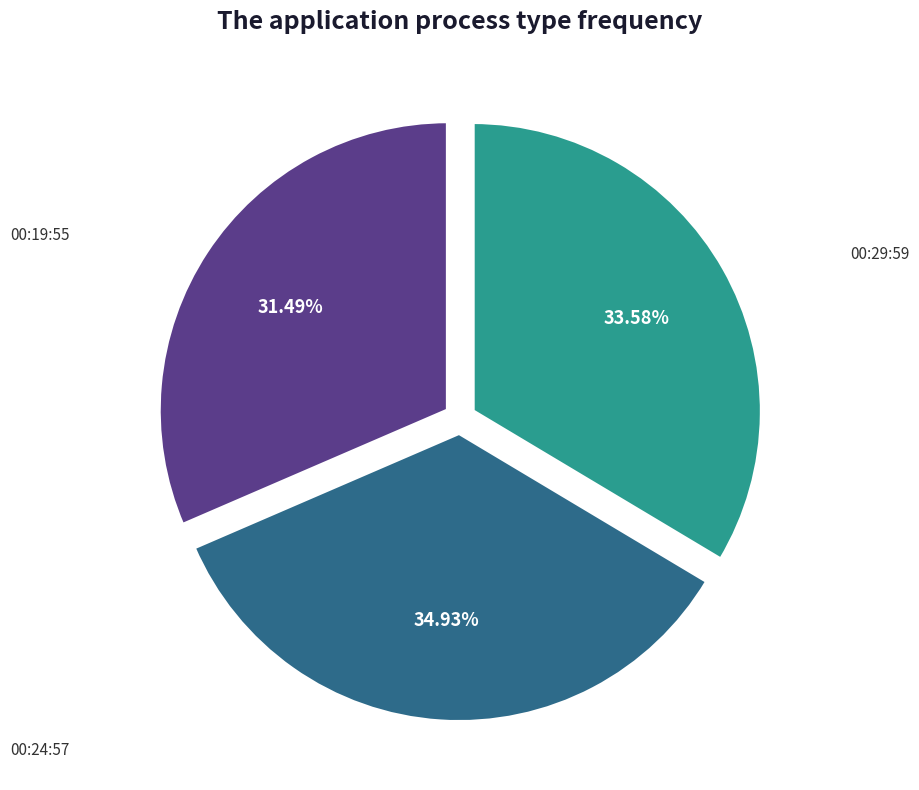

Do 00:29:59 and 00:19:55 together represent more than half of the pie?

Yes